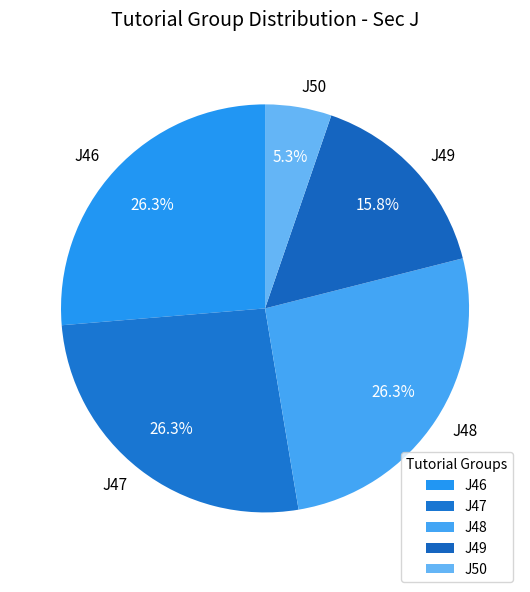

Is J47 the majority of the pie?

No